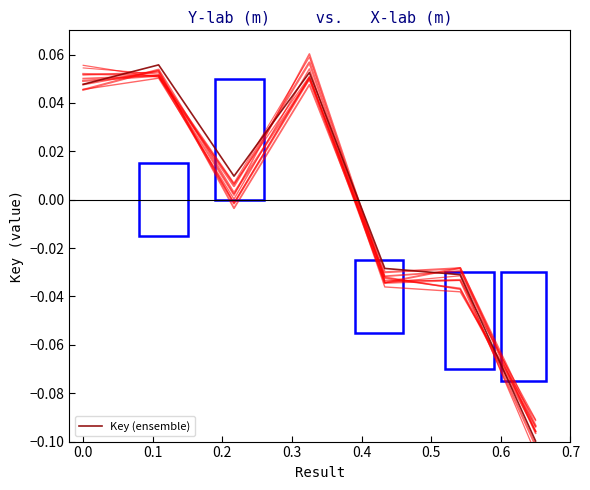

How many data points are less than 0?

3